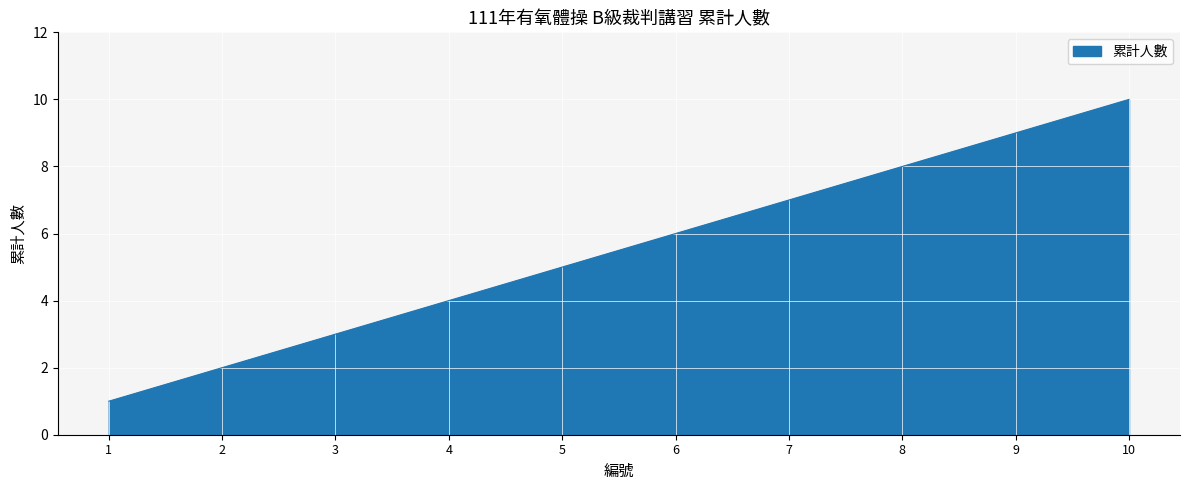

How many categories are shown in the chart?

10